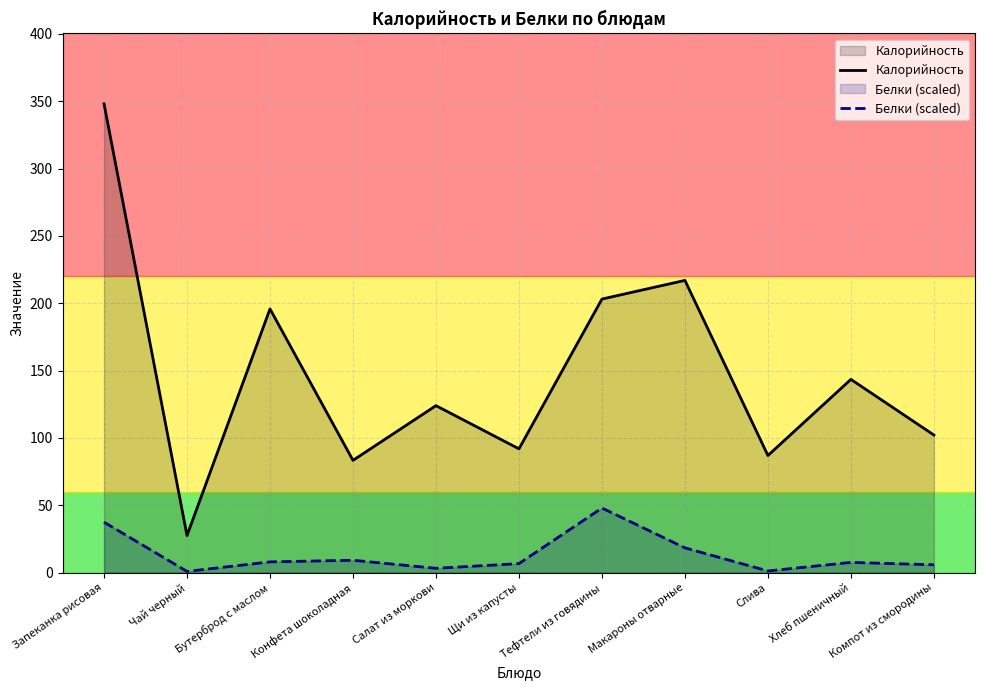

Reading left to right, transcribe all the data shown in this chart.

Калорийность: Запеканка рисовая=348.0	Чай черный=27.6	Бутерброд с маслом=195.8	Конфета шоколадная=83.4	Салат из моркови=124.0	Щи из капусты=92.0	Тефтели из говядины=203.1	Макароны отварные=217.0	Слива=87.0	Хлеб пшеничный=143.5	Компот из смородины=102.2
Белки: Запеканка рисовая=37.5	Чай черный=1.0	Бутерброд с маслом=8.1	Конфета шоколадная=9.3	Салат из моркови=3.3	Щи из капусты=6.8	Тефтели из говядины=48.0	Макароны отварные=18.5	Слива=1.3	Хлеб пшеничный=7.7	Компот из смородины=5.9